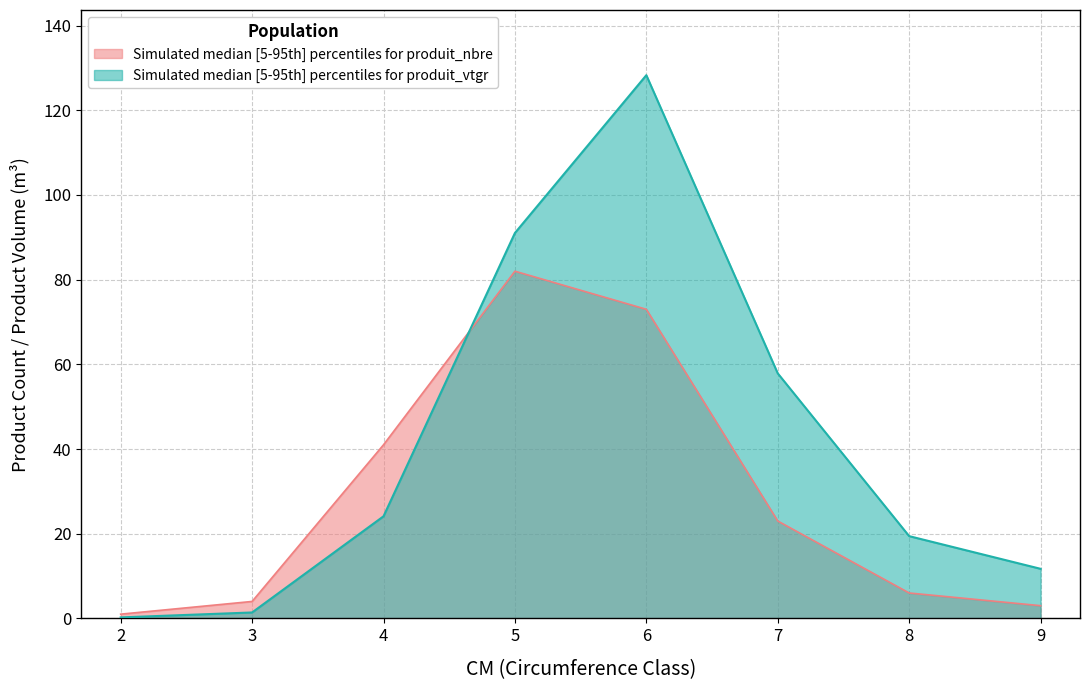

The produit_nbre series shows 23.0 at 7. True or false?

True